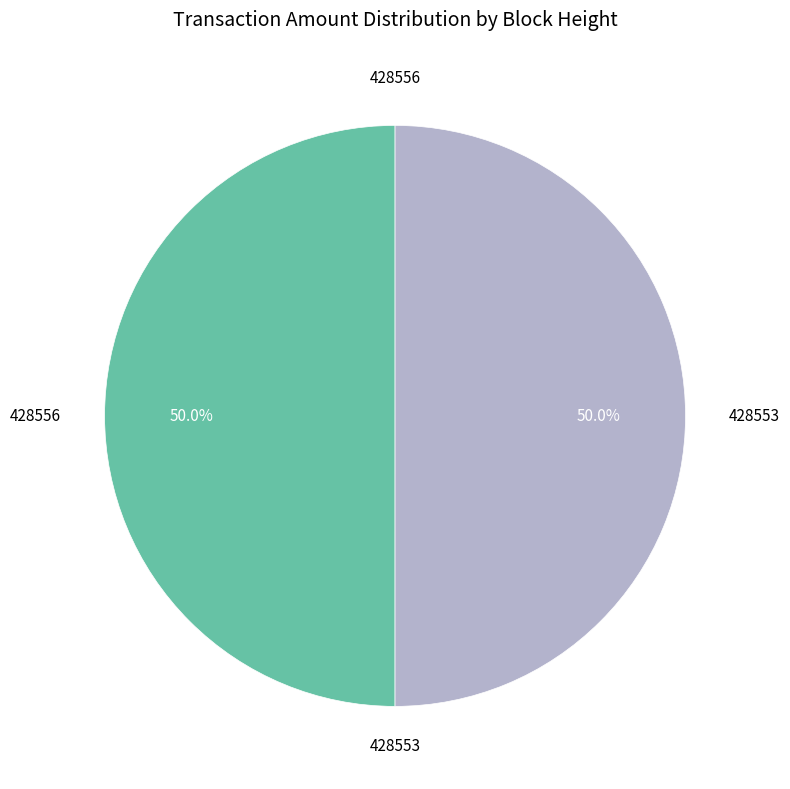

Is the sum of 428553 and 428556 greater than half?

Yes